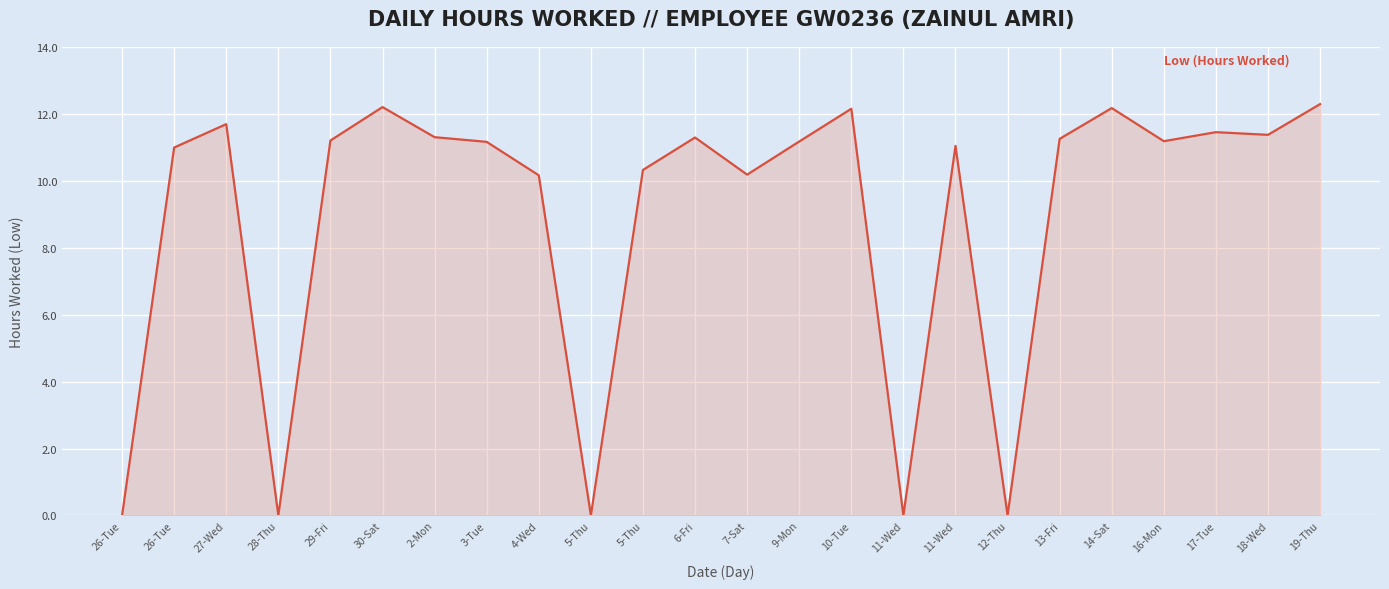

The value at 12-Thu is 0.0. True or false?

True